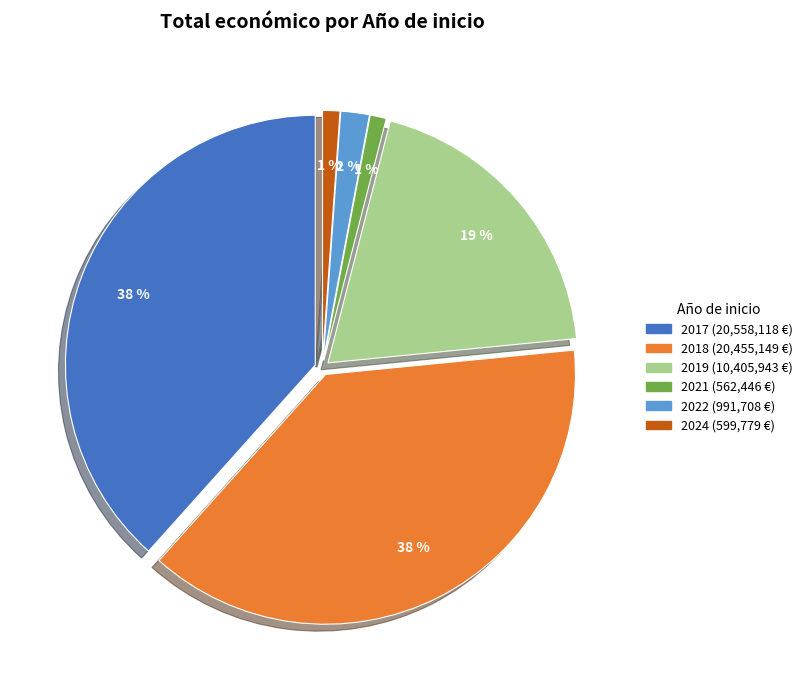

Is the sum of 2021 and 2022 greater than half?

No